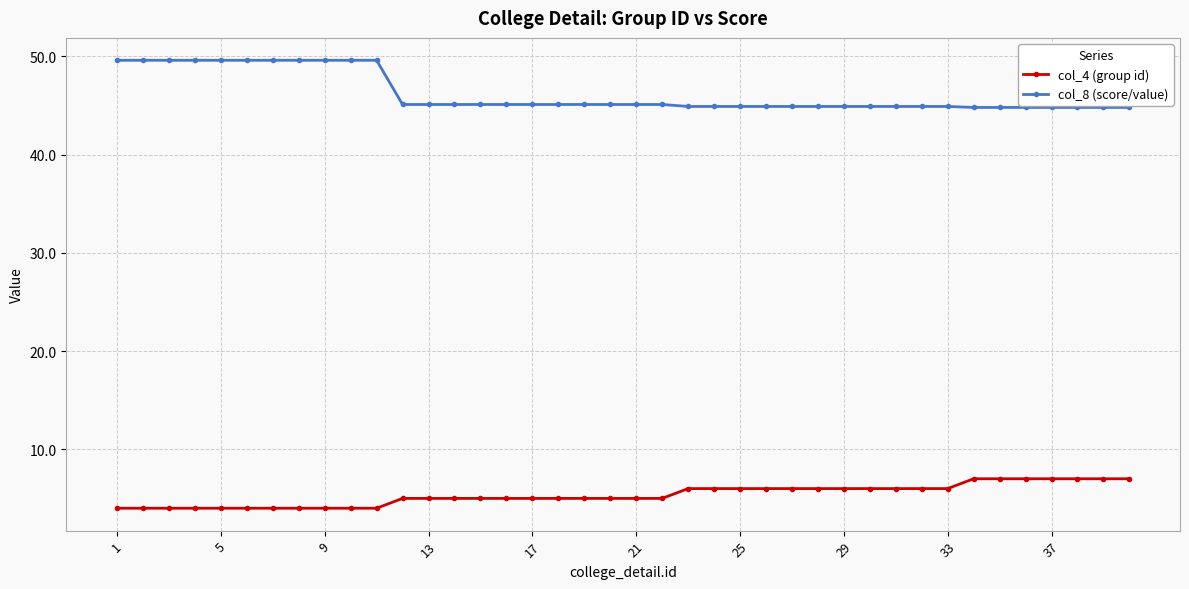

Rank the series by their maximum value, from highest to lowest.

col_8 (score/value), col_4 (group id)